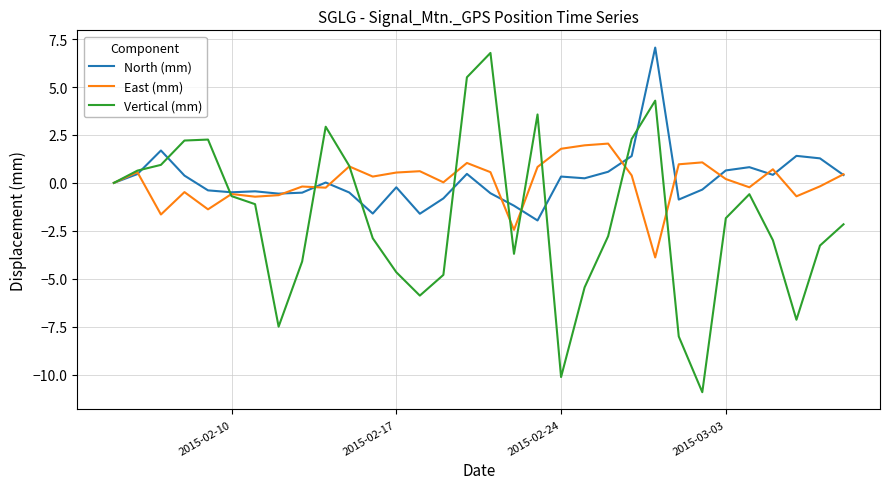

What is the highest value of the Vertical (mm) series?

6.8